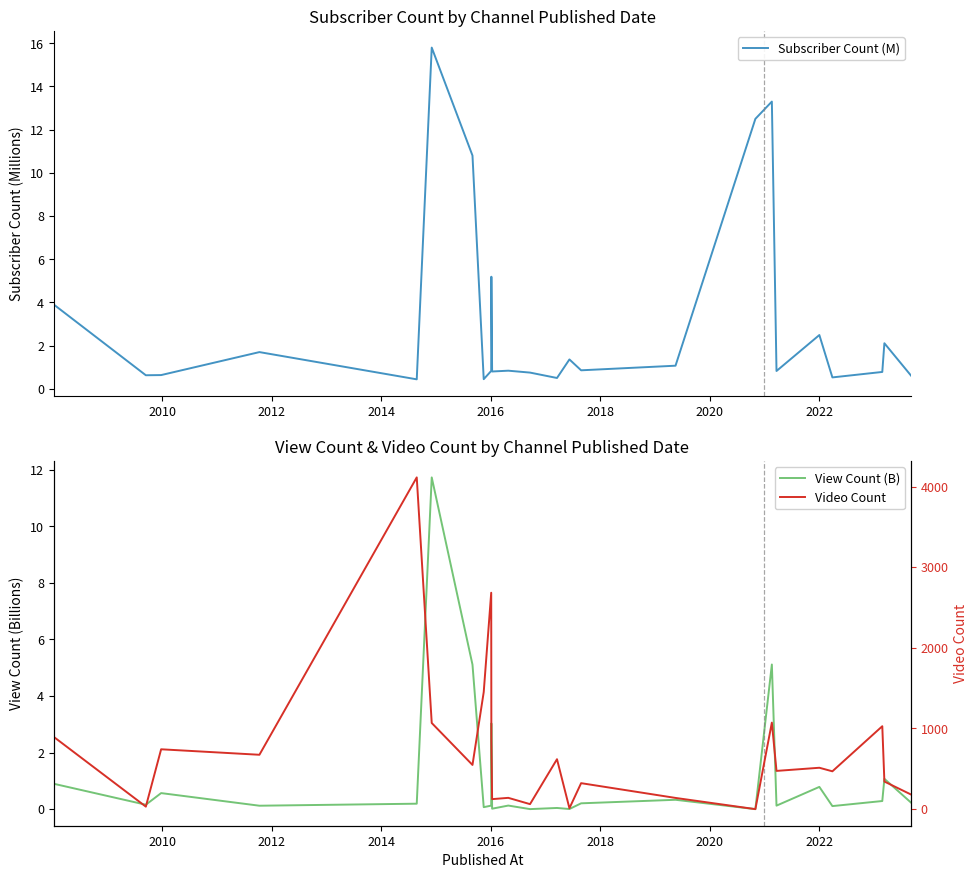

What are all the series names shown in the legend?

Subscriber Count (M), View Count (B), Video Count